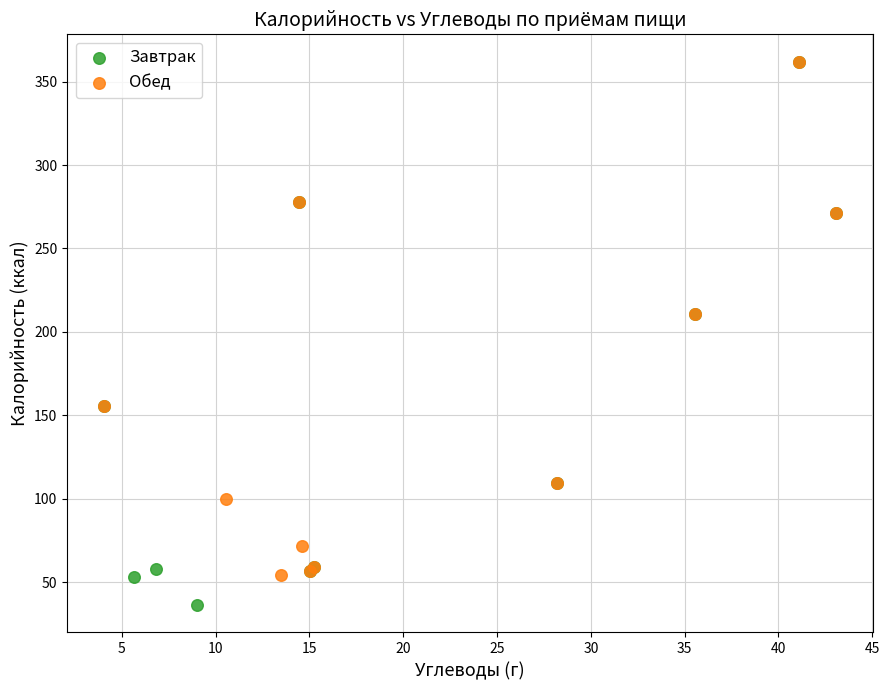

Which series reaches the minimum Y coordinate?

Завтрак